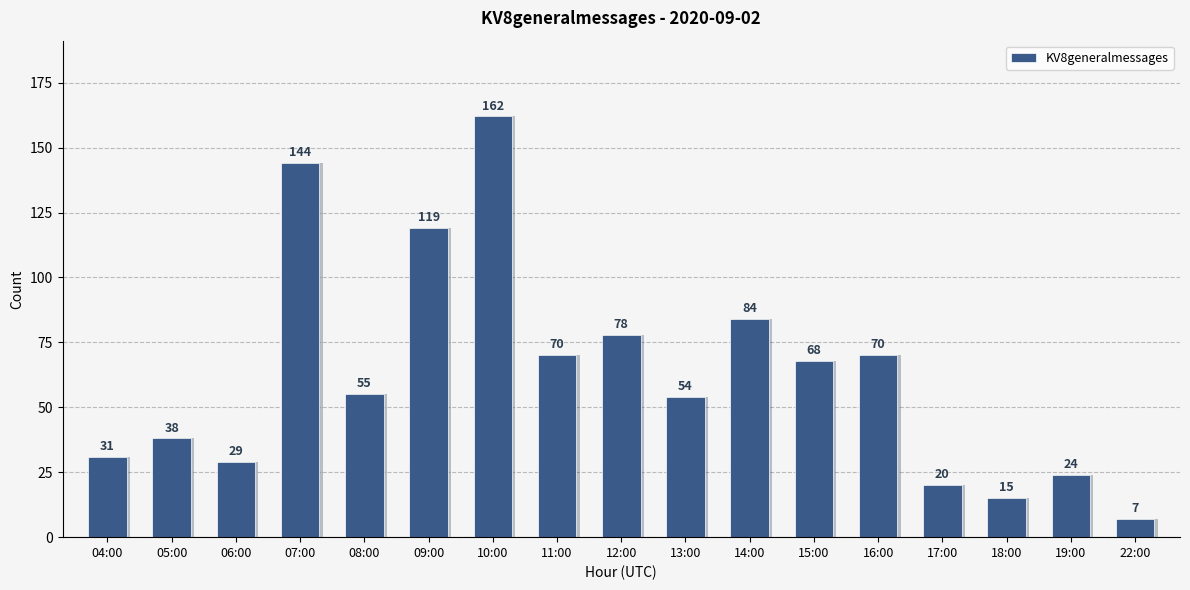

Where is the data nearest to the value 84?

14:00